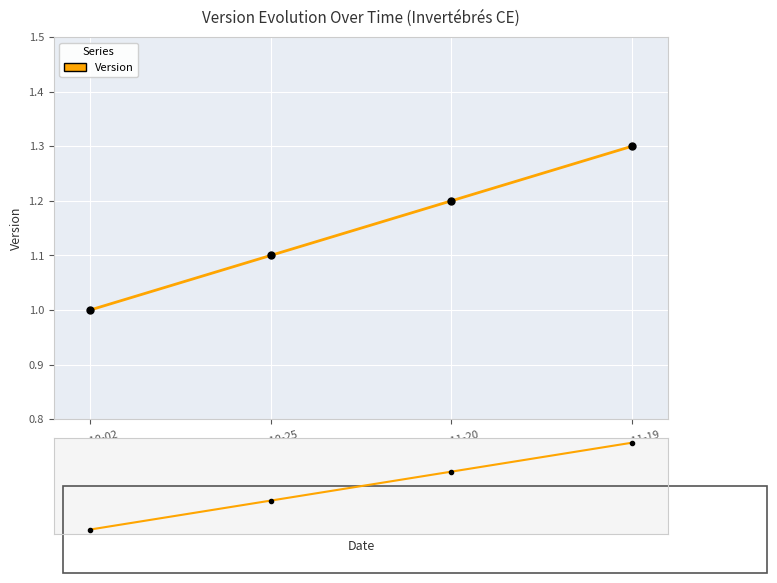

True or false: the data shows 1.0 at 2017-10-02.

True